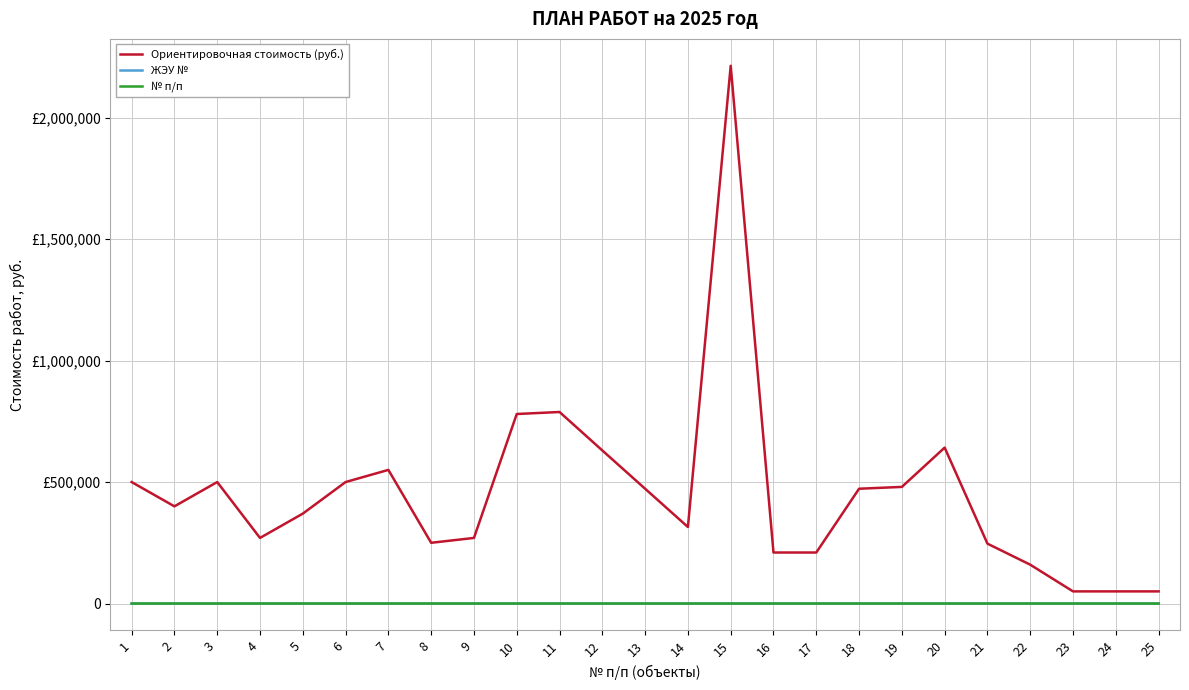

Does the chart display data point markers on the line(s)?

No